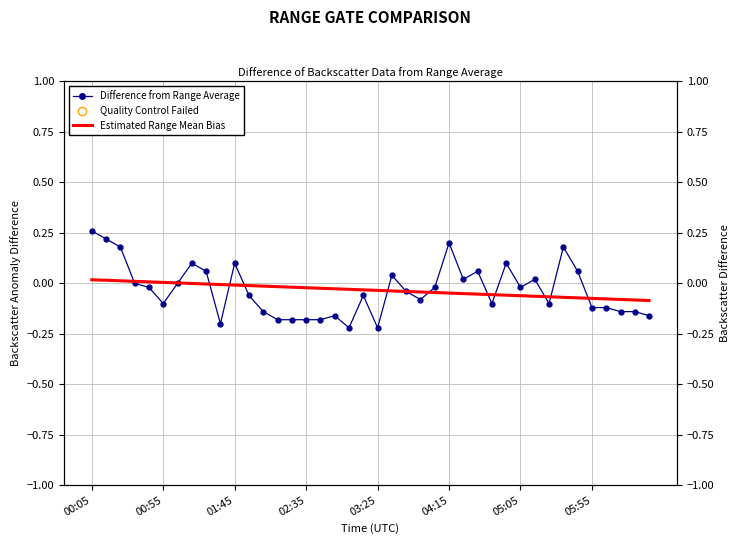

Which series reaches the maximum Y coordinate?

Difference from Range Average